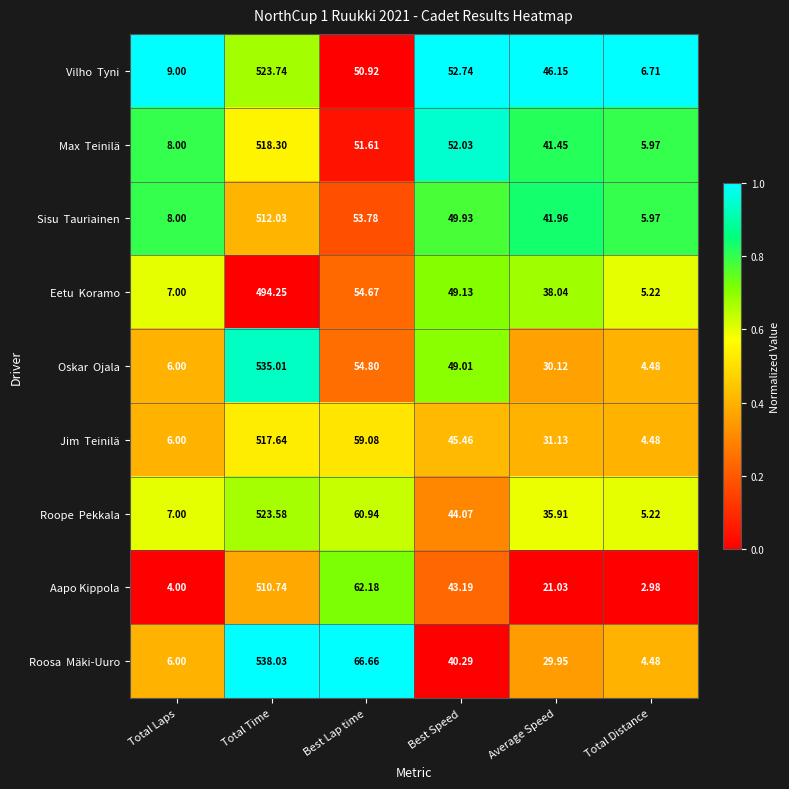

Which label corresponds to the smallest value in the chart?

Total Distance